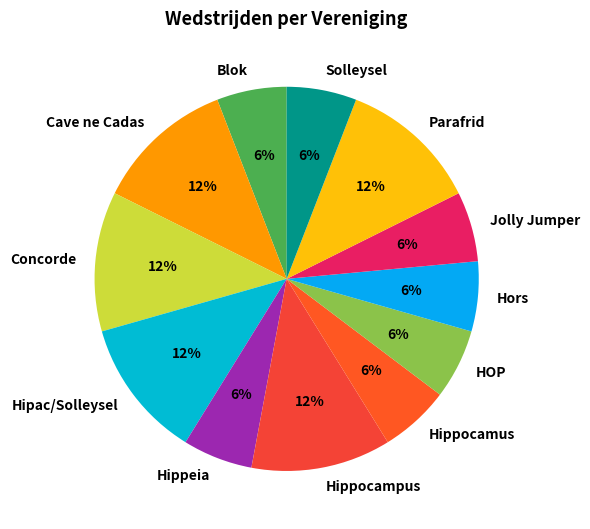

Is there a majority slice in this chart?

No